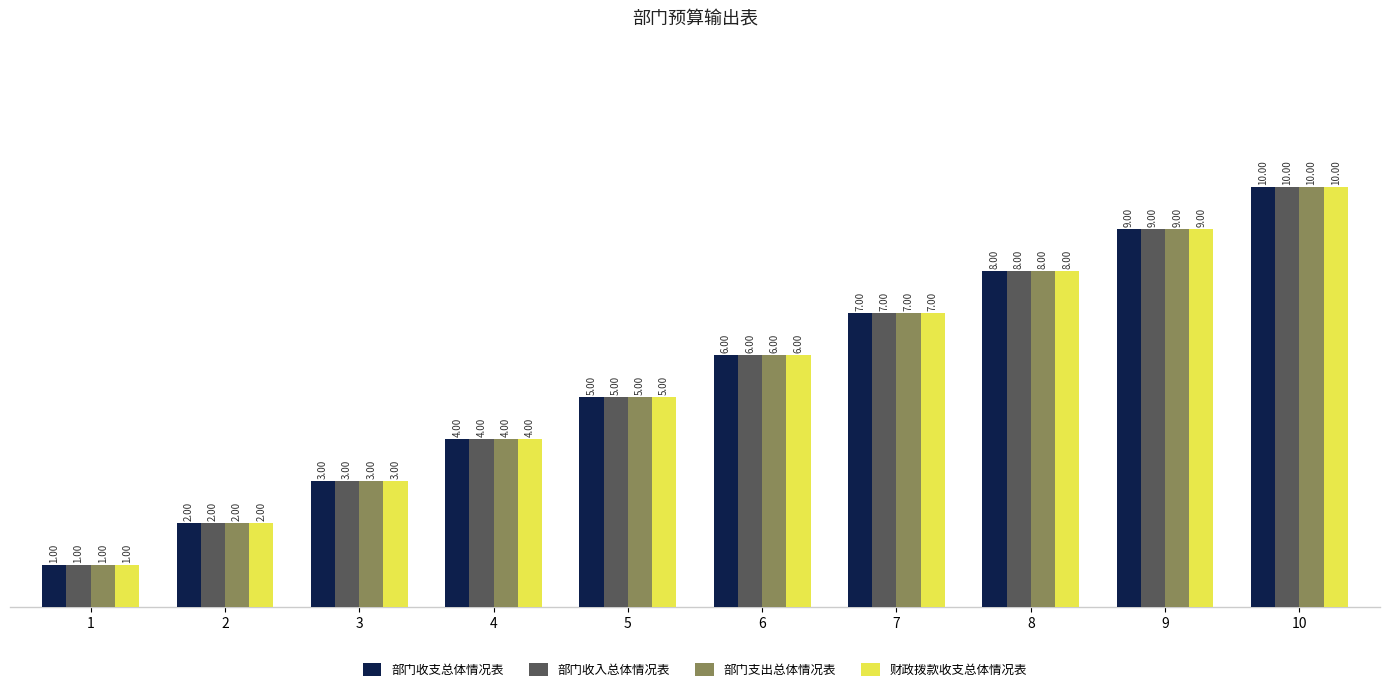

What are all the series names shown in the legend?

部门收支总体情况表, 部门收入总体情况表, 部门支出总体情况表, 财政拨款收支总体情况表